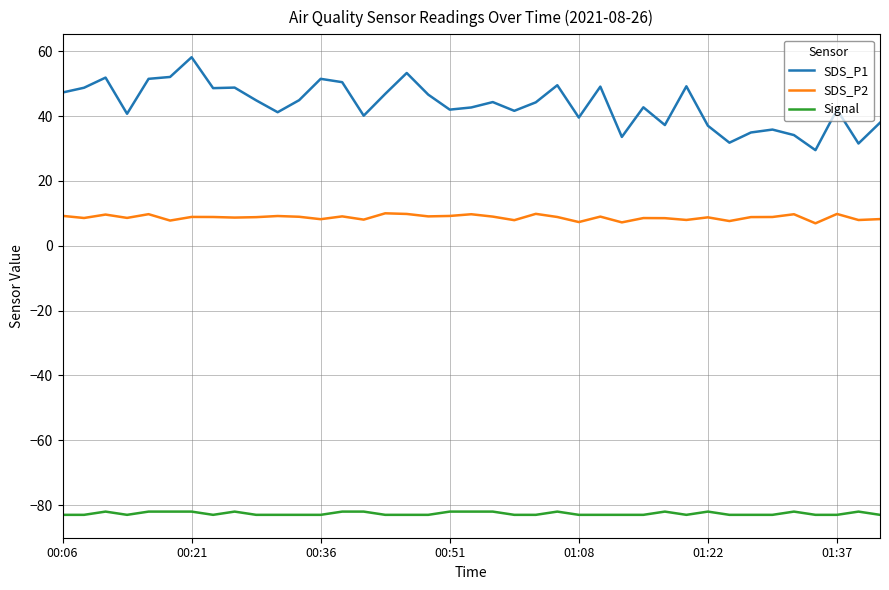

Which series has the largest total across all categories?

SDS_P1